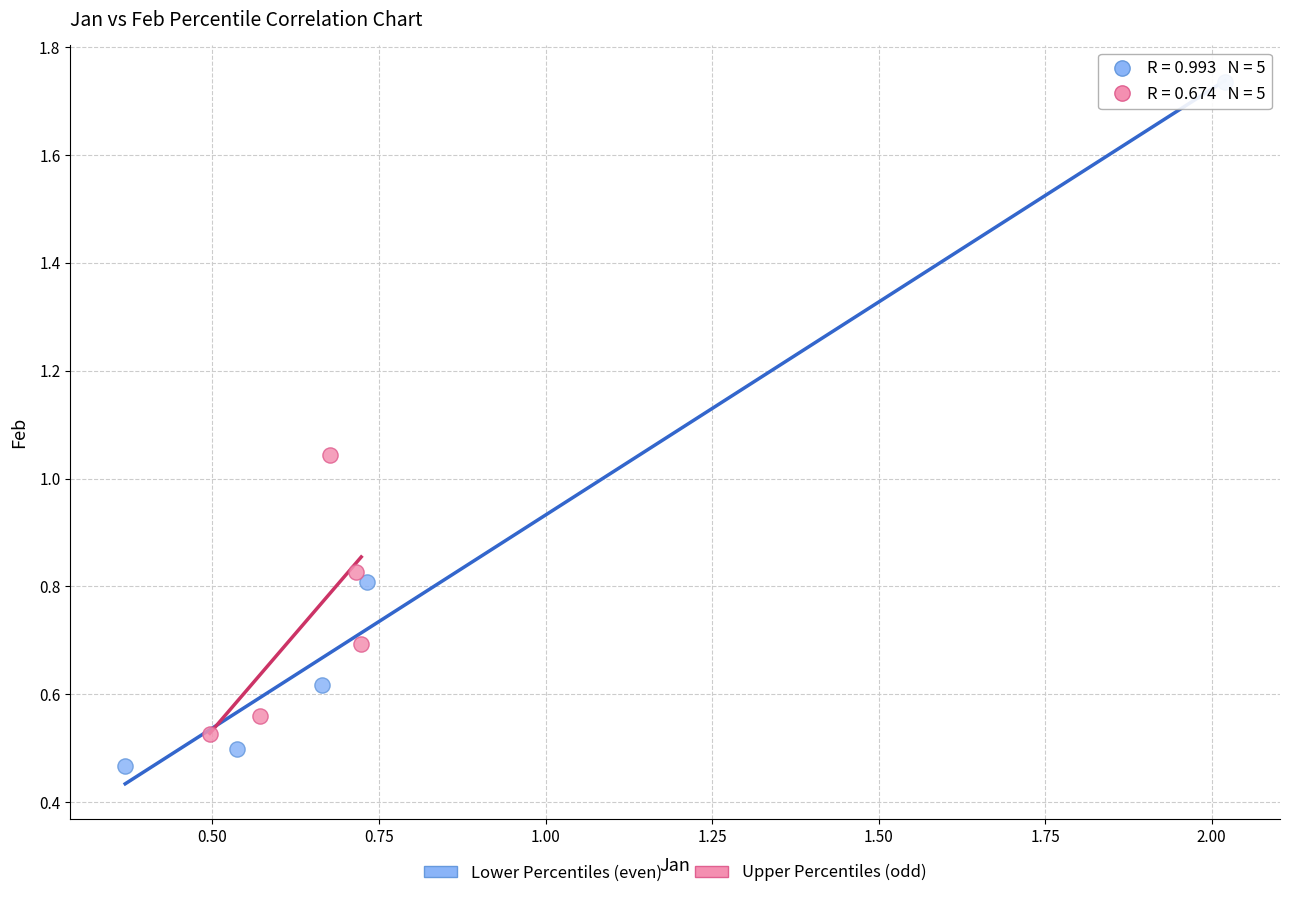

Which series has the largest Y range (max minus min)?

Lower Percentiles (even)